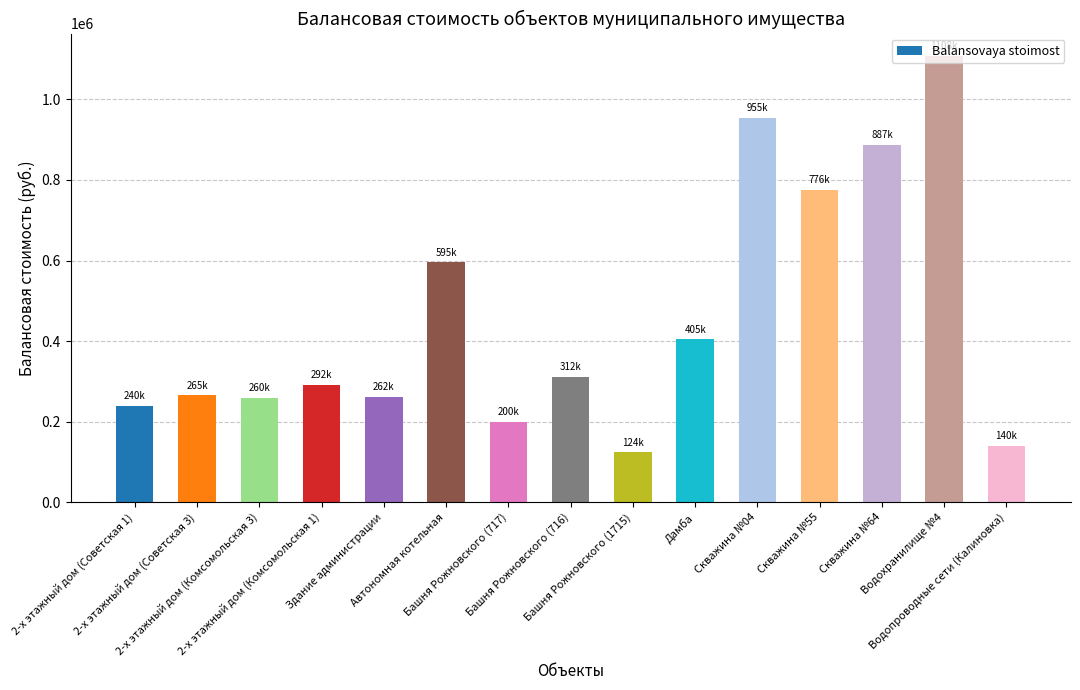

Between Скважина №64 and 2-х этажный дом (Советская 1), which is larger?

Скважина №64